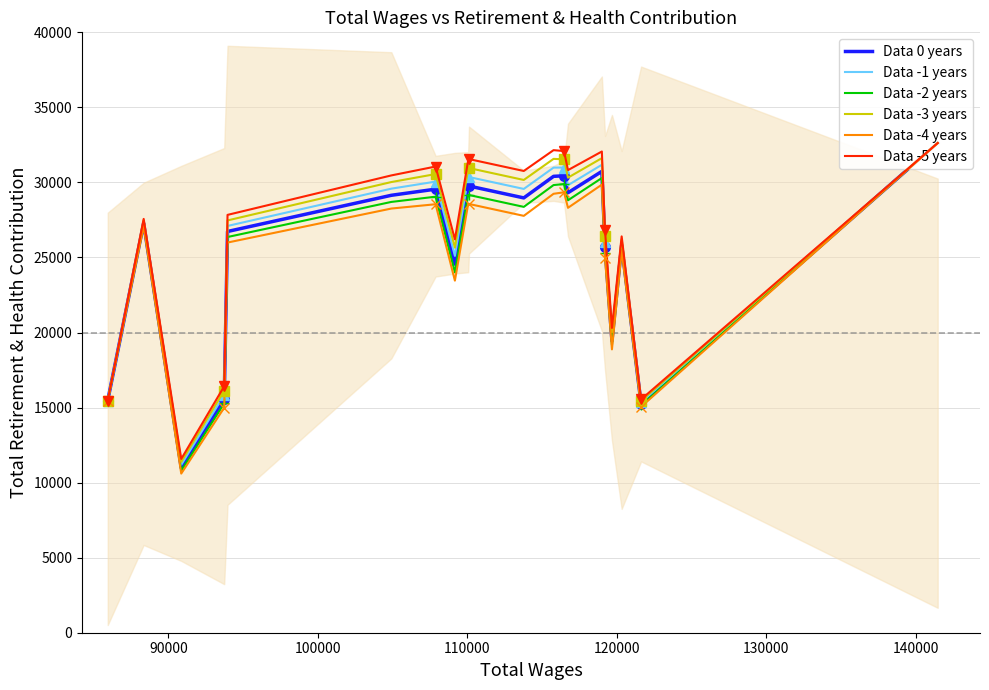

In Data -1 years, how many points are lower than both neighbors (excluding endpoints)?

6